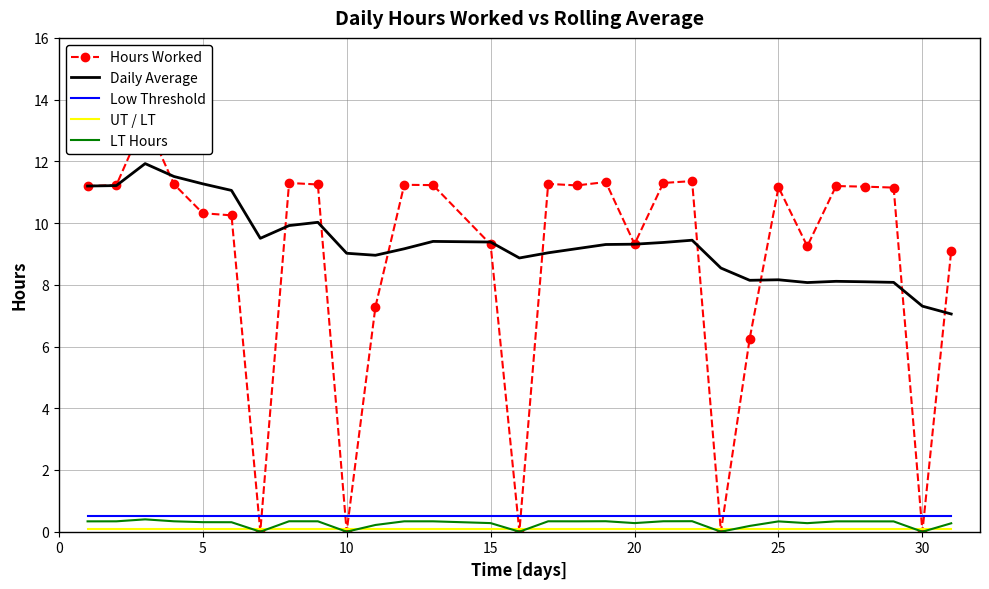

True or false: LT Hours and Daily Average intersect in this chart.

False